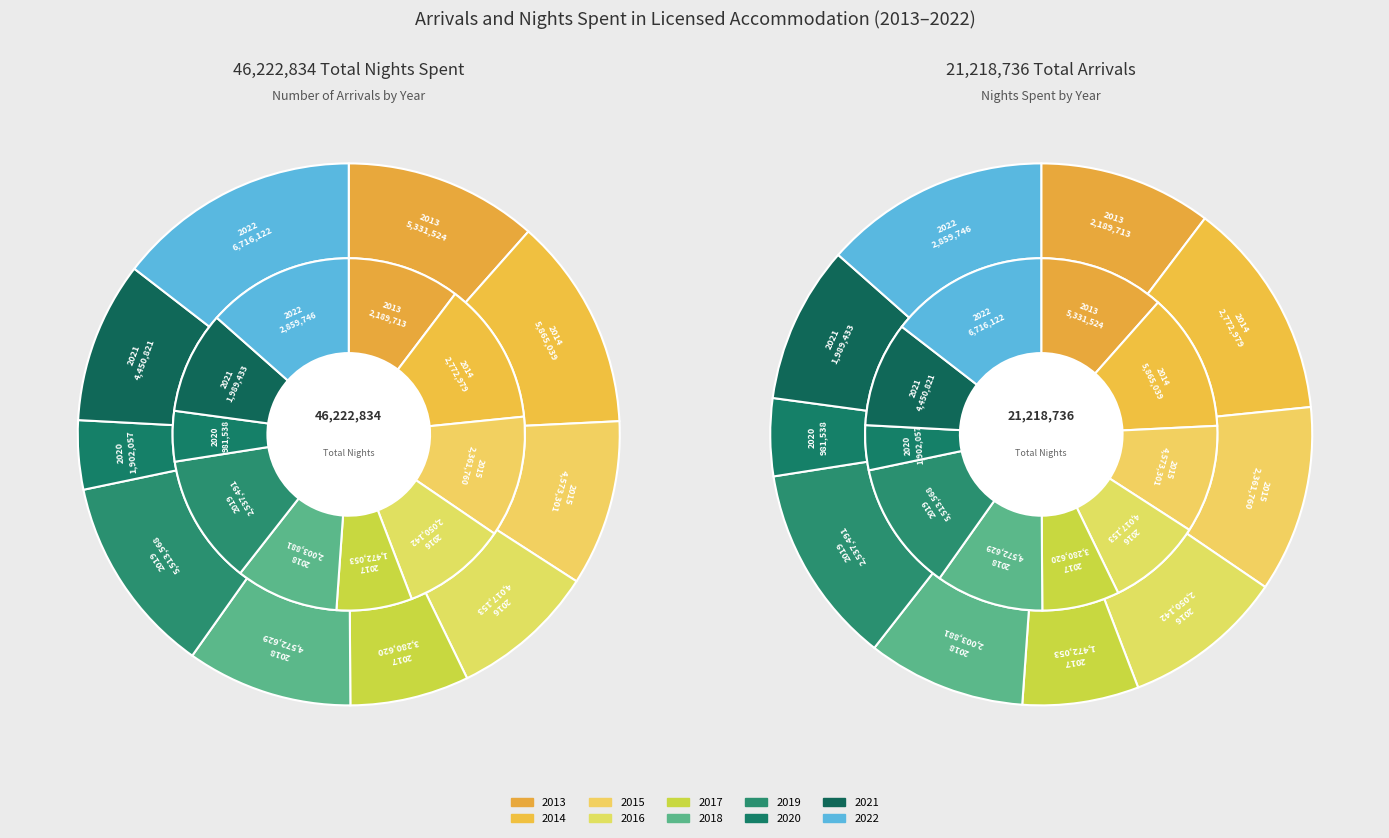

How many slices are in this pie chart?

10